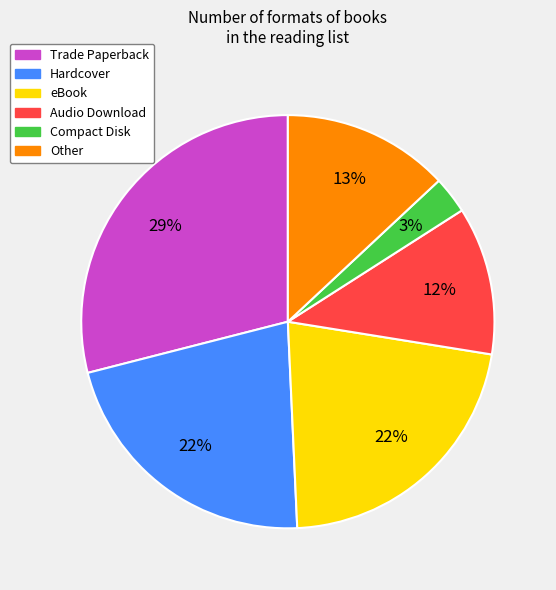

What is the largest slice in the pie chart?

Trade Paperback